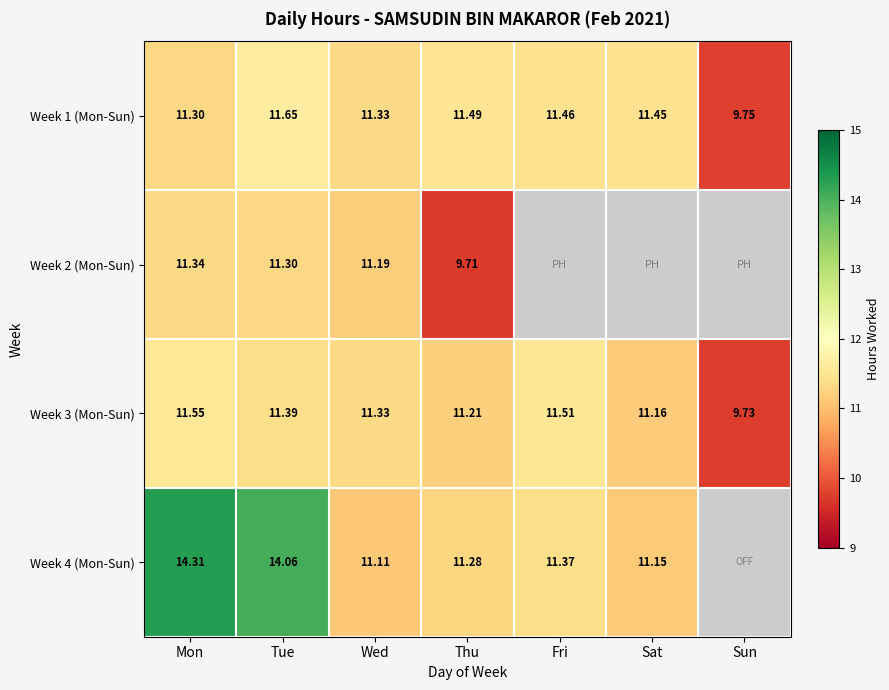

At which label is Week 3 (Mon-Sun) closest to 10?

Sun